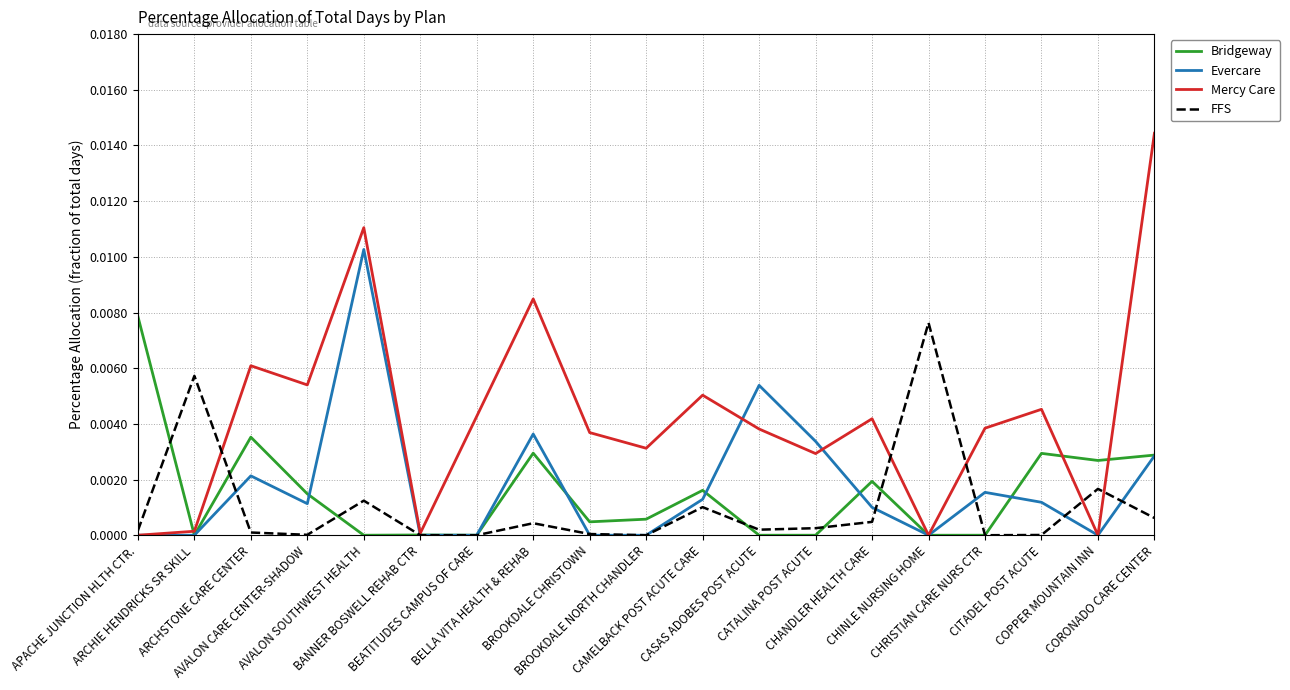

List the series in order of their peak value, highest first.

Mercy Care, Evercare, Bridgeway, FFS